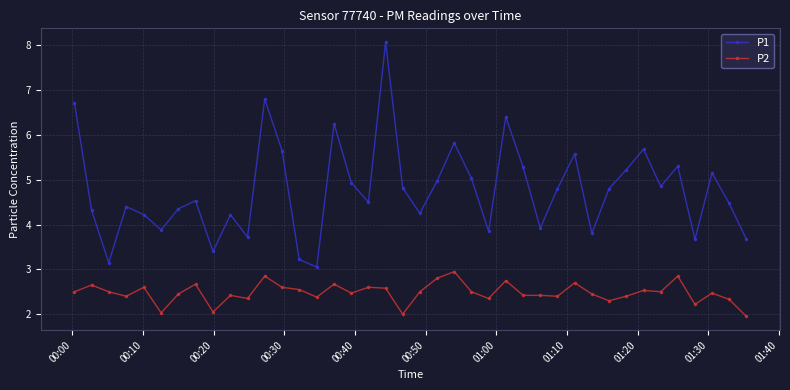

What is the highest value of the P2 series?

3.0